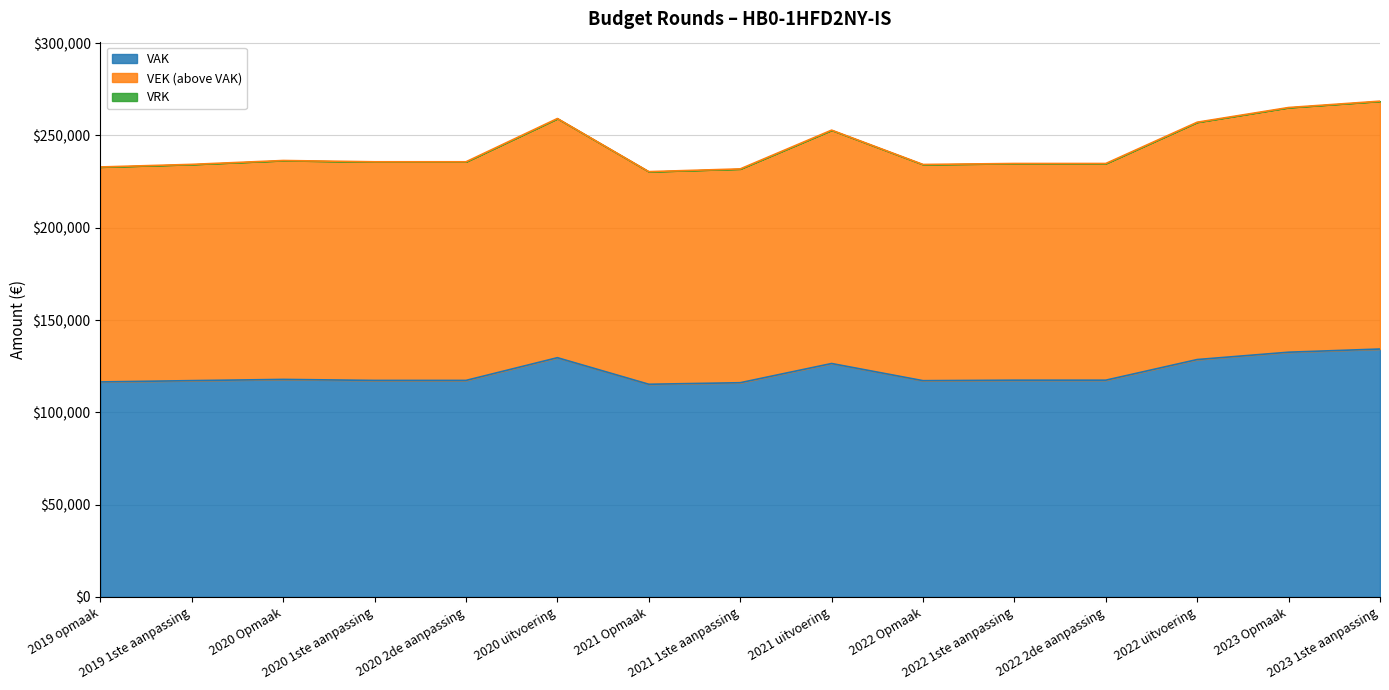

What is the label of the 8th point from the right?

2021 1ste aanpassing